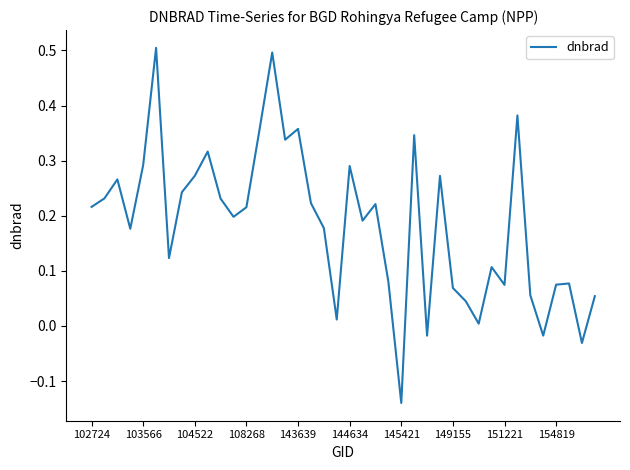

What is the difference between the maximum and minimum values?

0.6